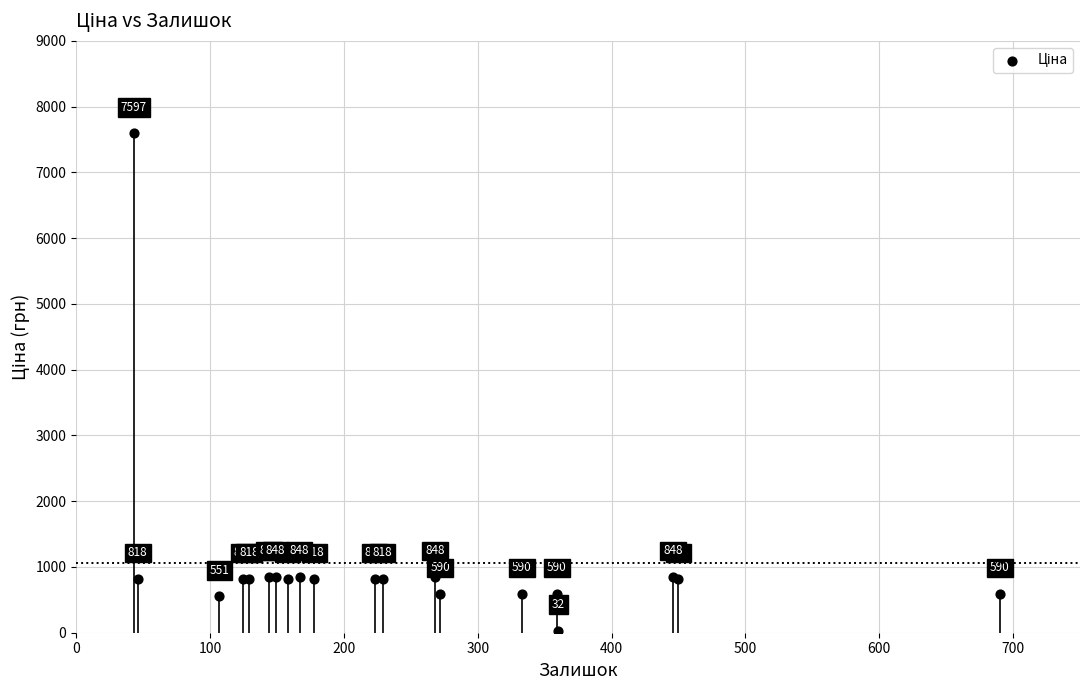

What Y value in the scatter plot is closest to 3814?

848.4